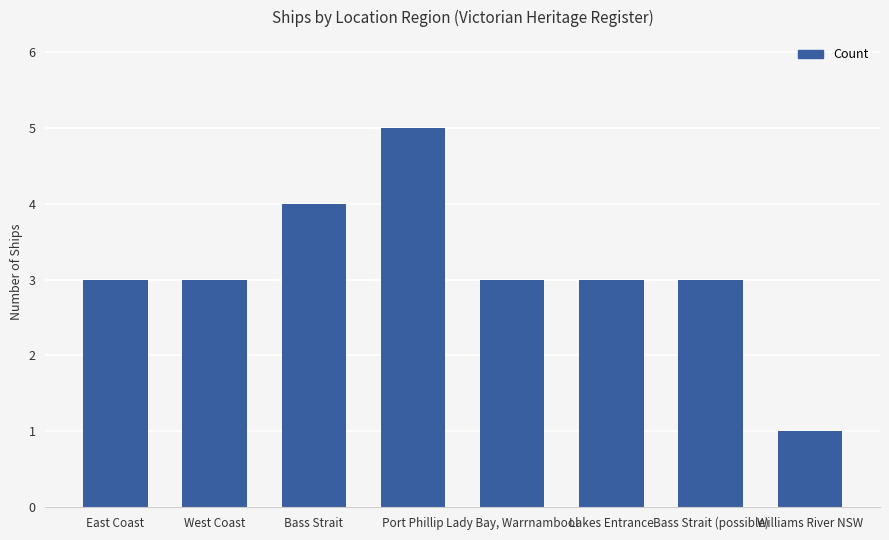

What value does the data have at Lady Bay, Warrnambool?

3